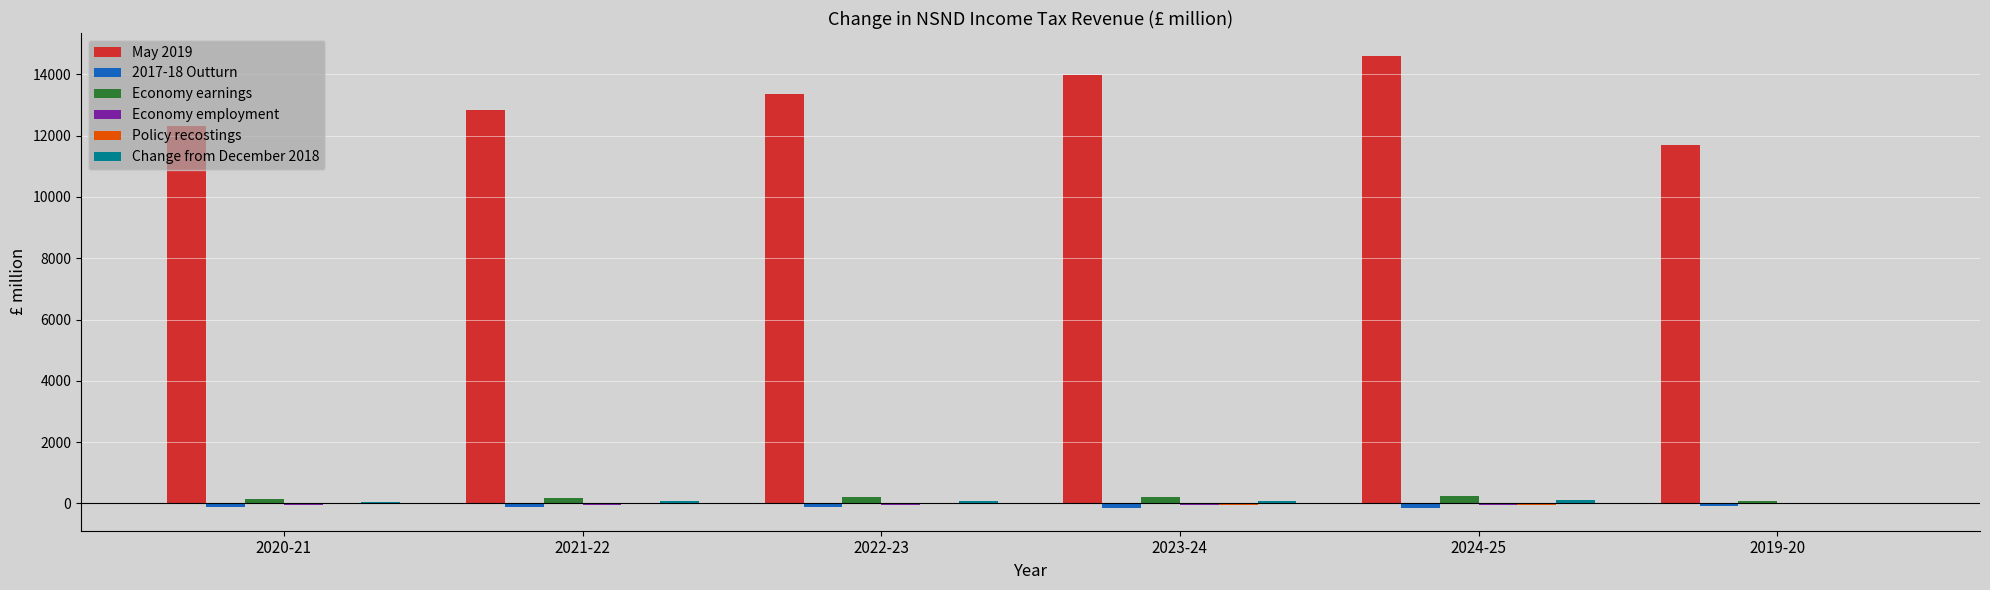

Which series has the largest total across all categories?

May 2019